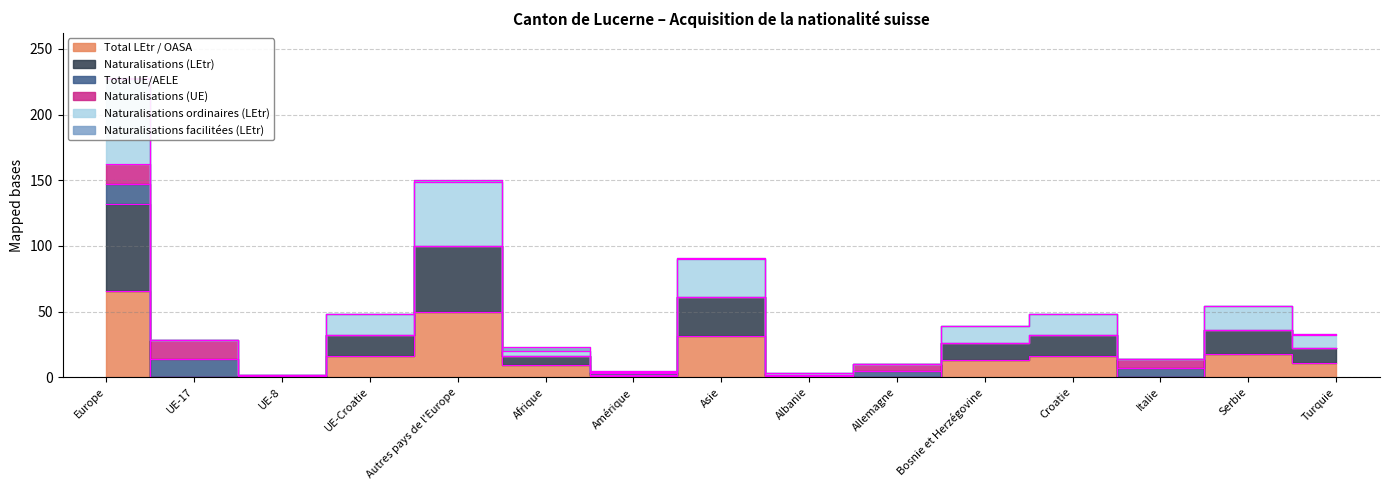

How many values in Total LEtr / OASA are above zero?

11